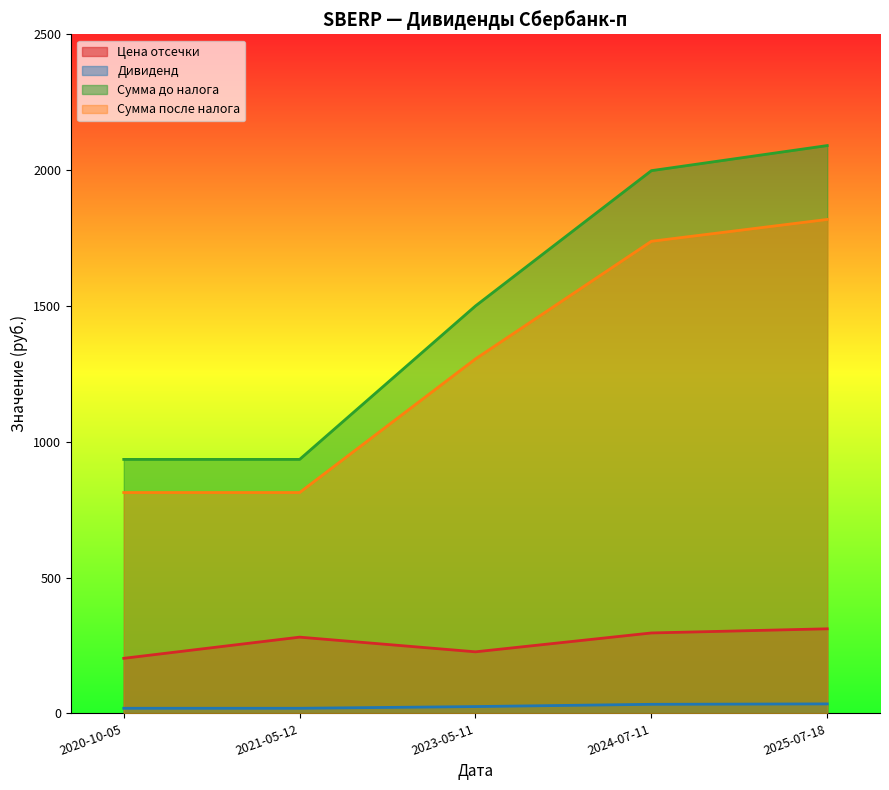

True or false: Сумма до налога and Цена отсечки cross at least once.

False